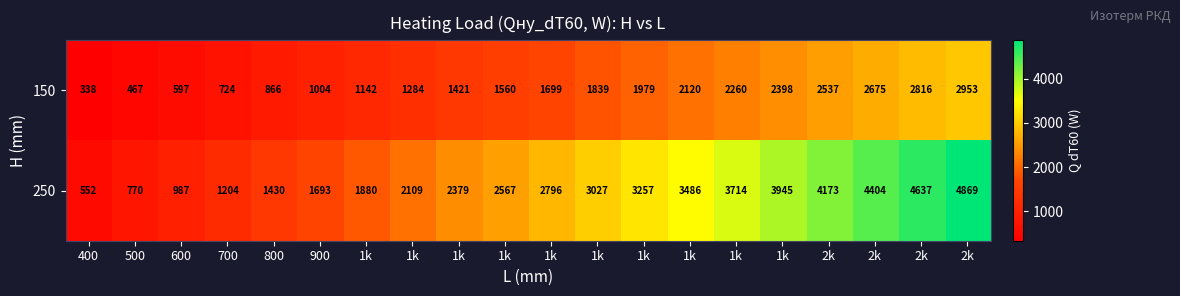

Rank the series at 1k from highest to lowest value.

250, 150